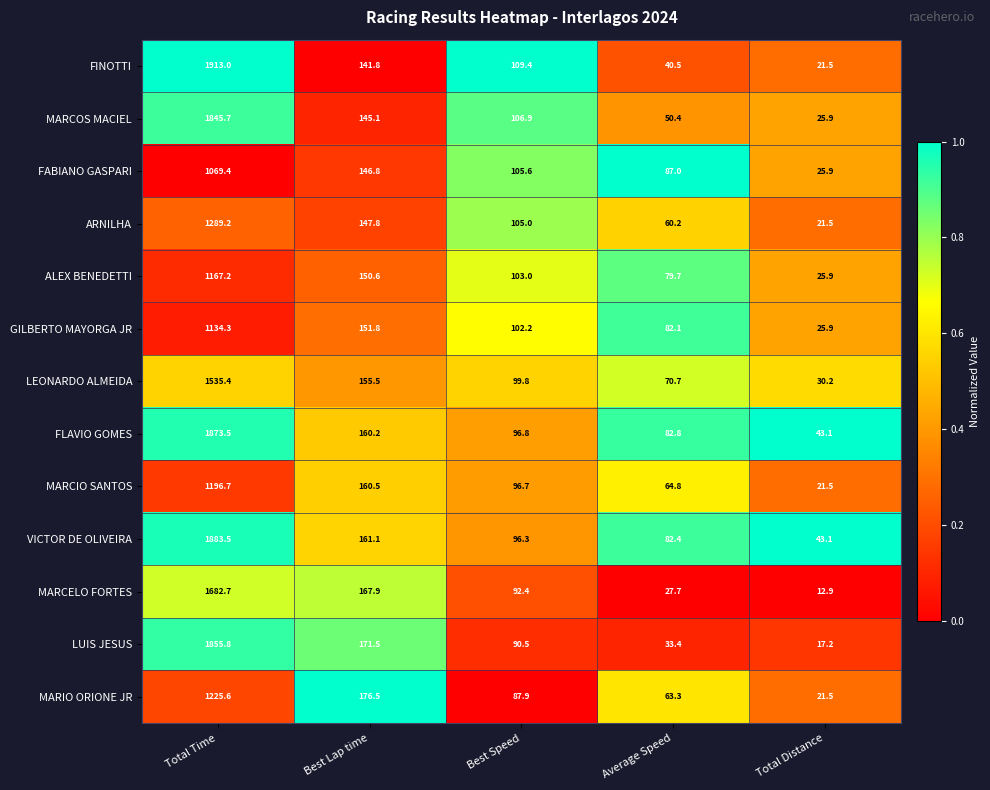

How many data points does each series have?

5